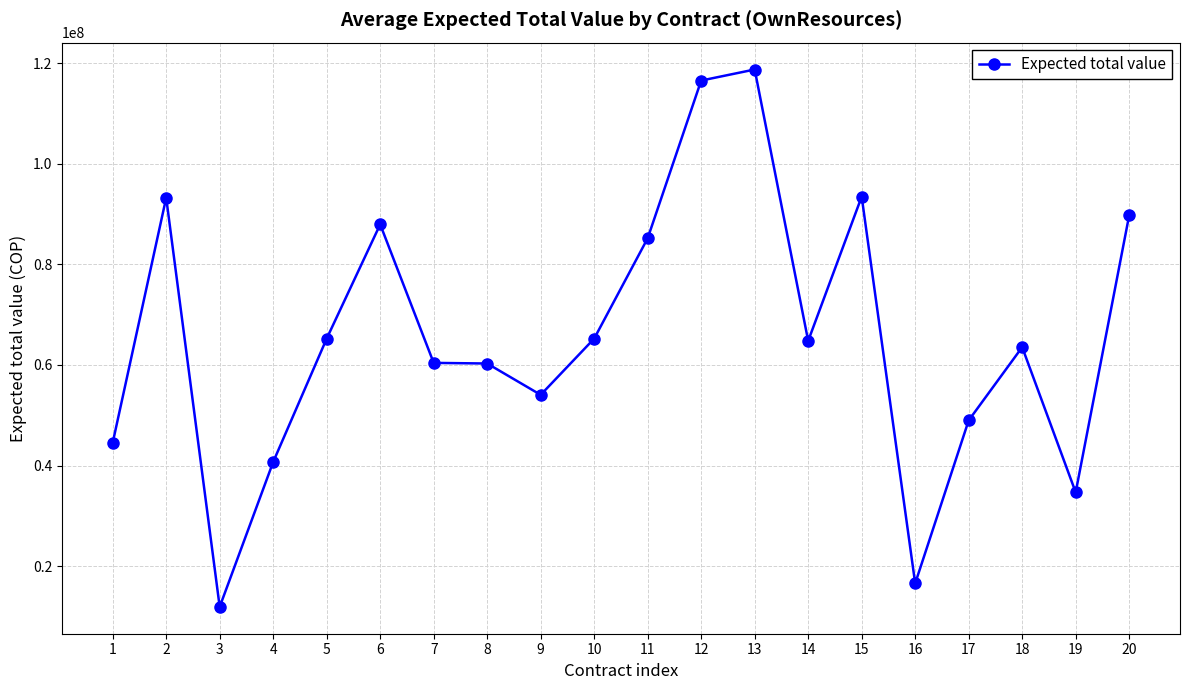

Approximately how many times larger is the value at 20 compared to 19?

2.6